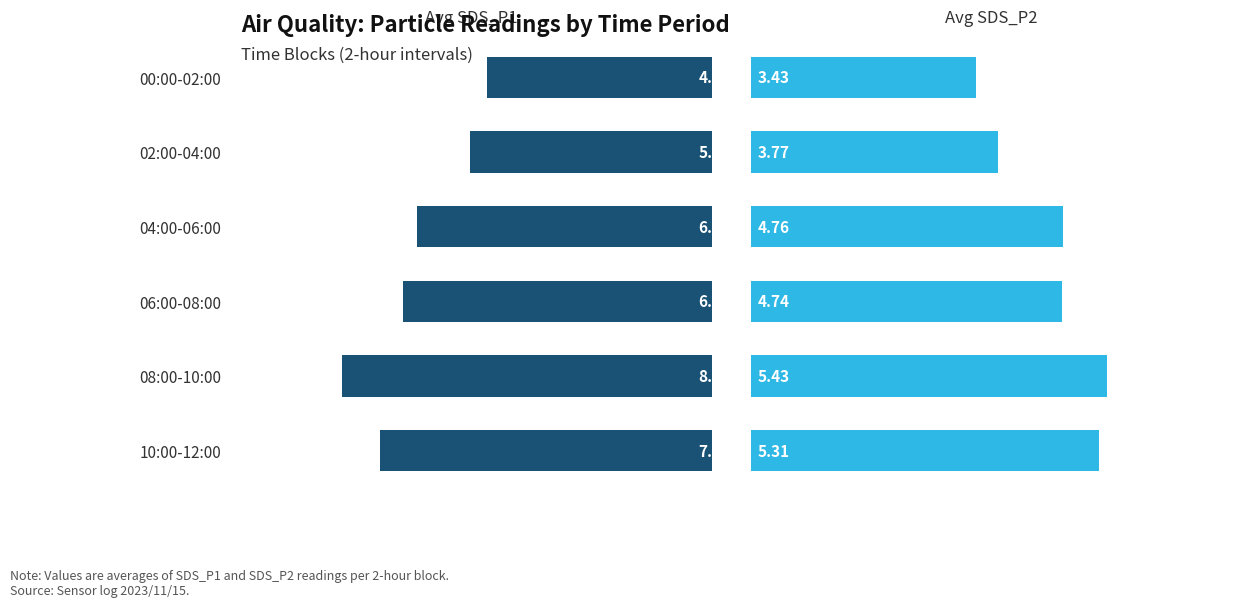

What is the sum of all Avg SDS_P1 values?

38.4